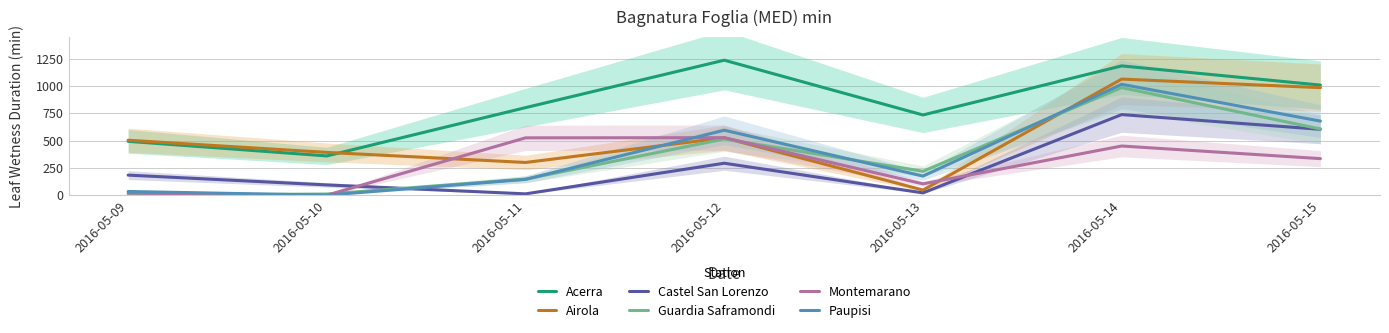

In Castel San Lorenzo, how many points are higher than both neighbors (excluding endpoints)?

2